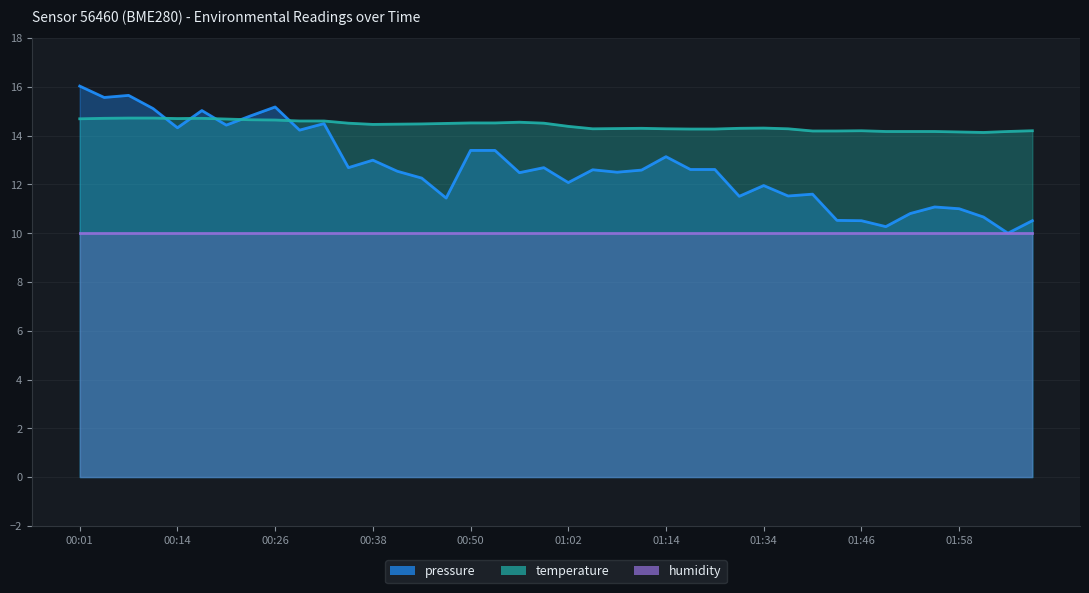

At how many categories does at least one series exceed 11?

40